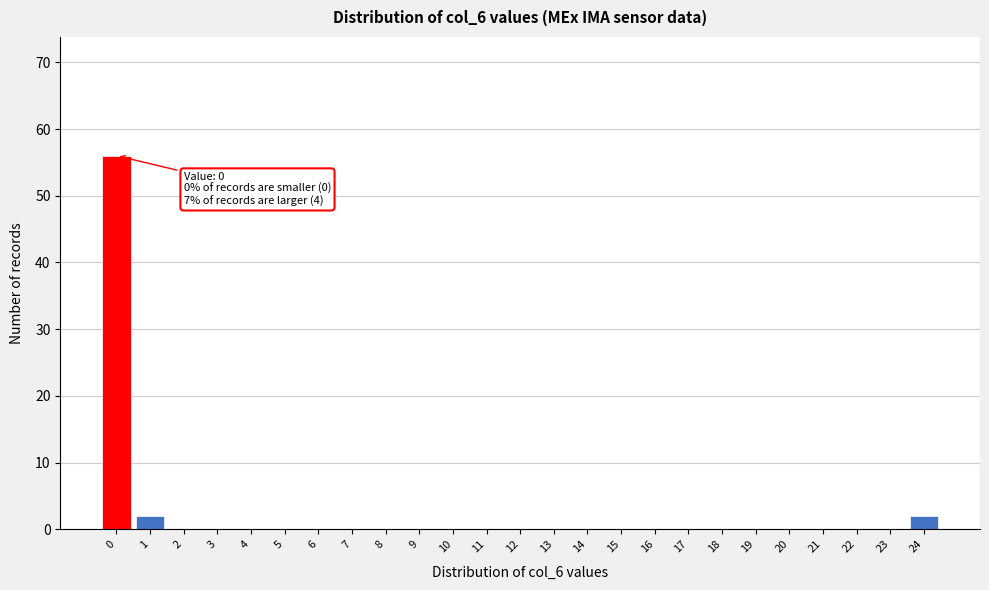

Reading left to right, extract all data points from this chart.

0=56	1=2	2=0	3=0	4=0	5=0	6=0	7=0	8=0	9=0	10=0	11=0	12=0	13=0	14=0	15=0	16=0	17=0	18=0	19=0	20=0	21=0	22=0	23=0	24=2